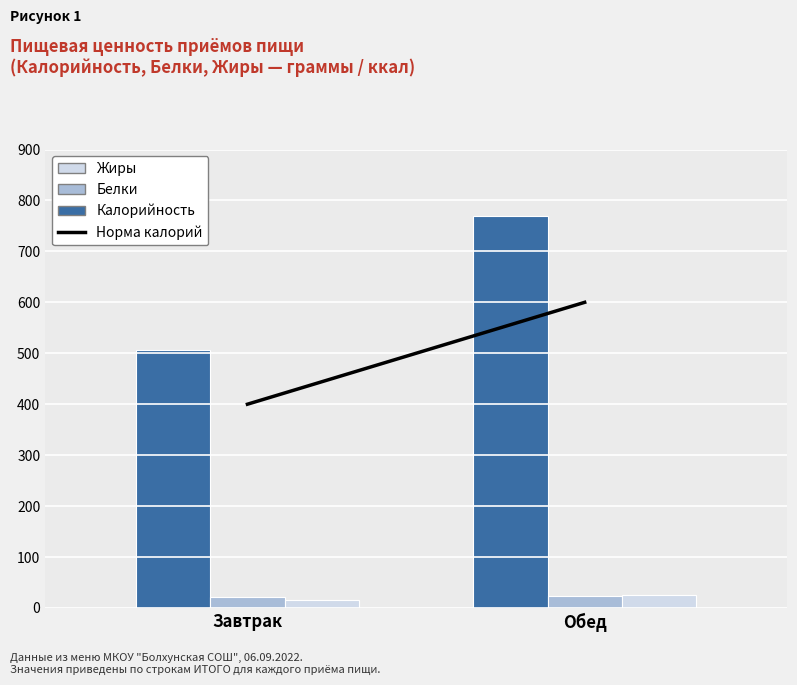

Which label corresponds to the largest value in the chart?

Обед